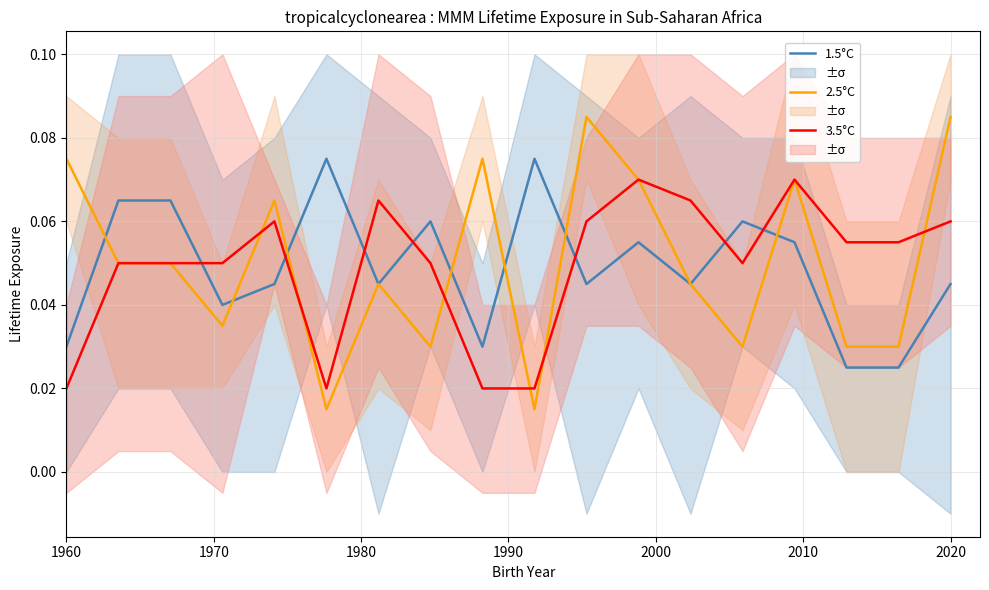

True or false: 2.5°C and 3.5°C cross at least once.

True